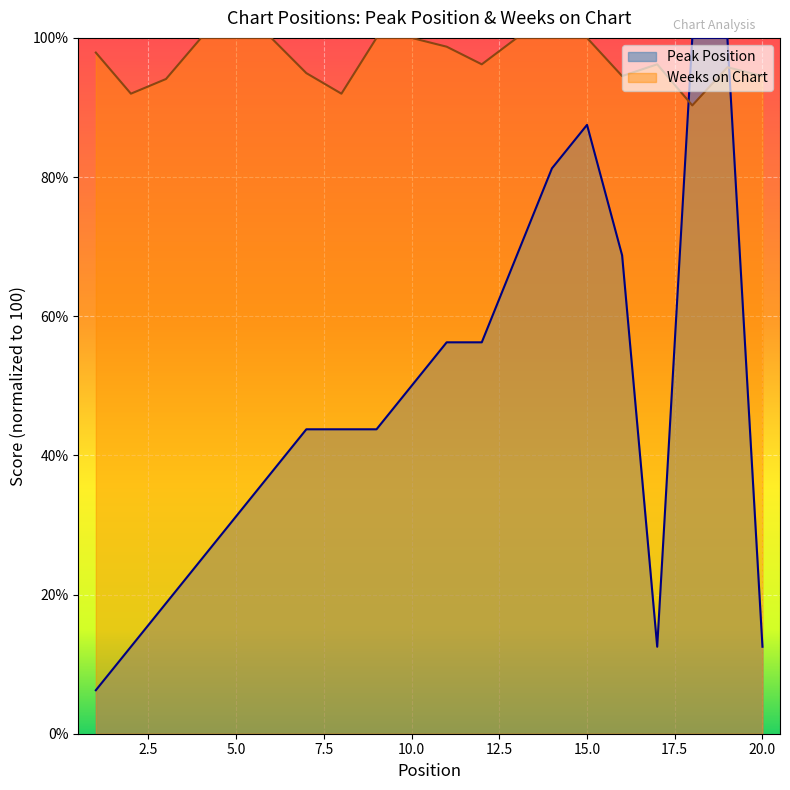

How many intersections are there between Peak Position and Weeks on Chart?

2